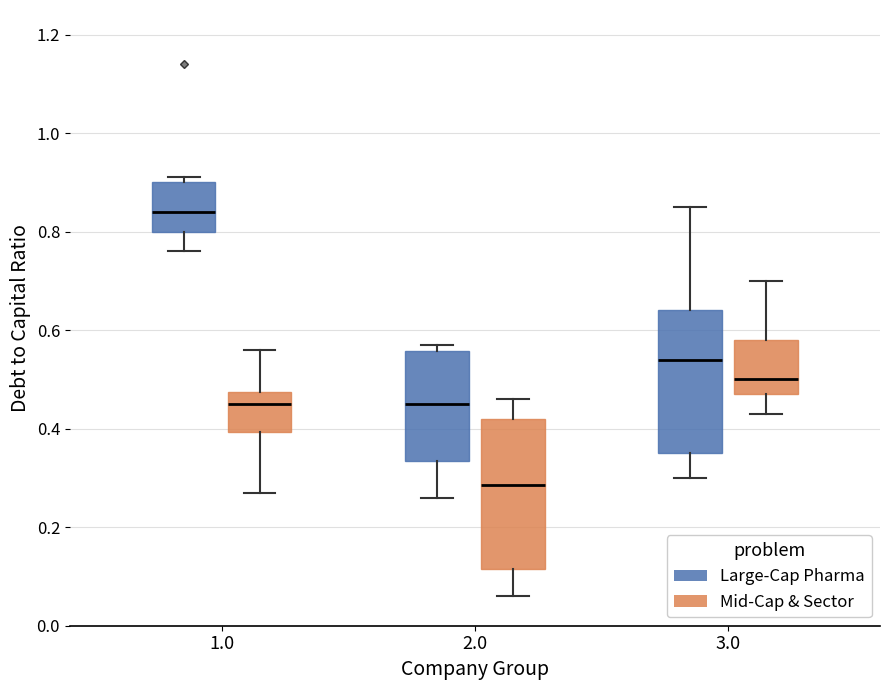

Reading left to right, transcribe this box plot: for each box, give where its median line is, the range the box spans, and where its two whiskers end, as read against the y-axis. The values are not printed on the chart, so give them approximately, as read against the axis.

1.0 (Large-Cap Pharma): median 0.84, box 0.80 to 0.90, whiskers 0.76 to 0.92
1.0 (Mid-Cap & Sector): median 0.46, box 0.40 to 0.48, whiskers 0.28 to 0.56
2.0 (Large-Cap Pharma): median 0.46, box 0.34 to 0.56, whiskers 0.26 to 0.58
2.0 (Mid-Cap & Sector): median 0.28, box 0.12 to 0.42, whiskers 0.06 to 0.46
3.0 (Large-Cap Pharma): median 0.54, box 0.36 to 0.64, whiskers 0.30 to 0.86
3.0 (Mid-Cap & Sector): median 0.50, box 0.48 to 0.58, whiskers 0.44 to 0.70